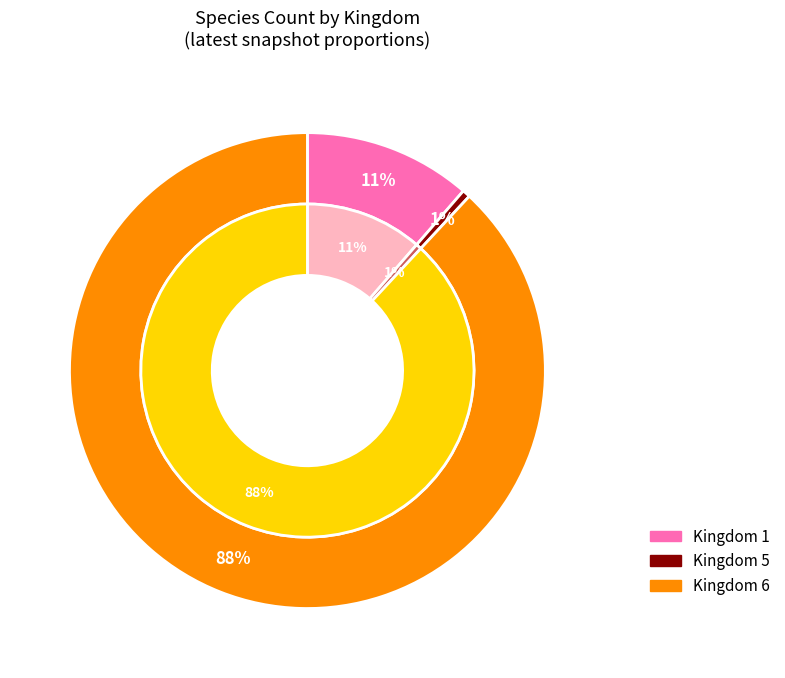

What is the ratio of the value at 1 to the value at 6?

0.1